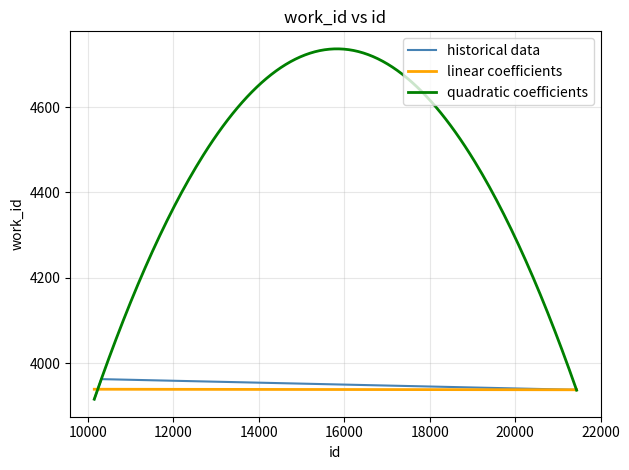

What is the maximum value for historical data?

3963